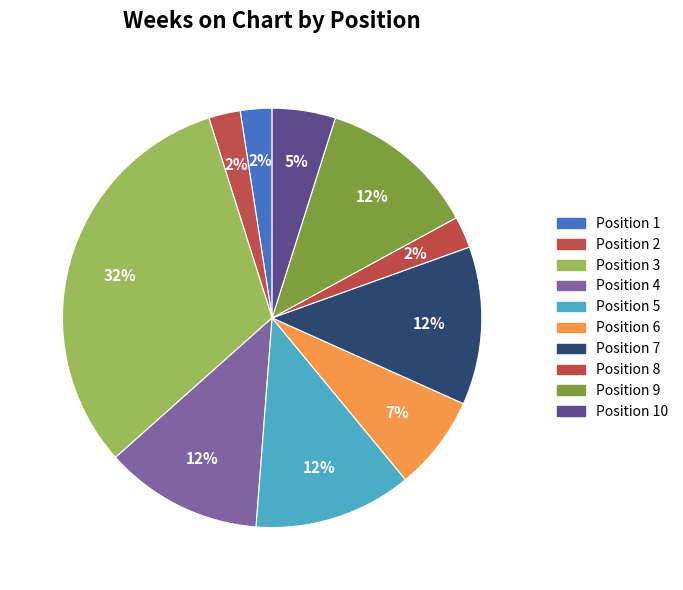

To the nearest percent, what is the difference between the largest and smallest slice percentages?

29%